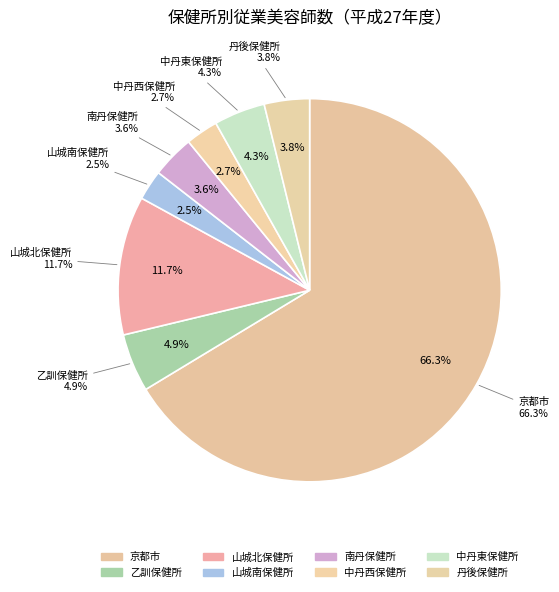

How many segments does this pie chart have?

8